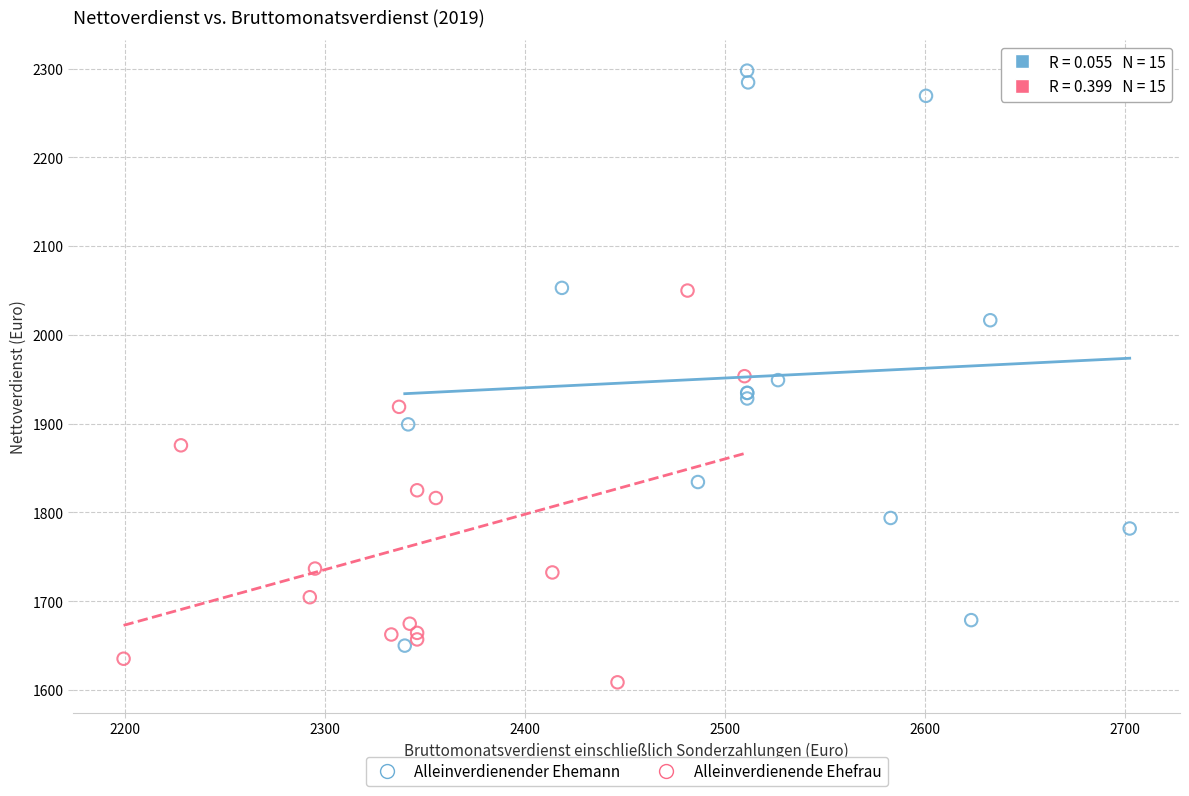

Which series has the widest spread of Y values?

Alleinverdienender Ehemann